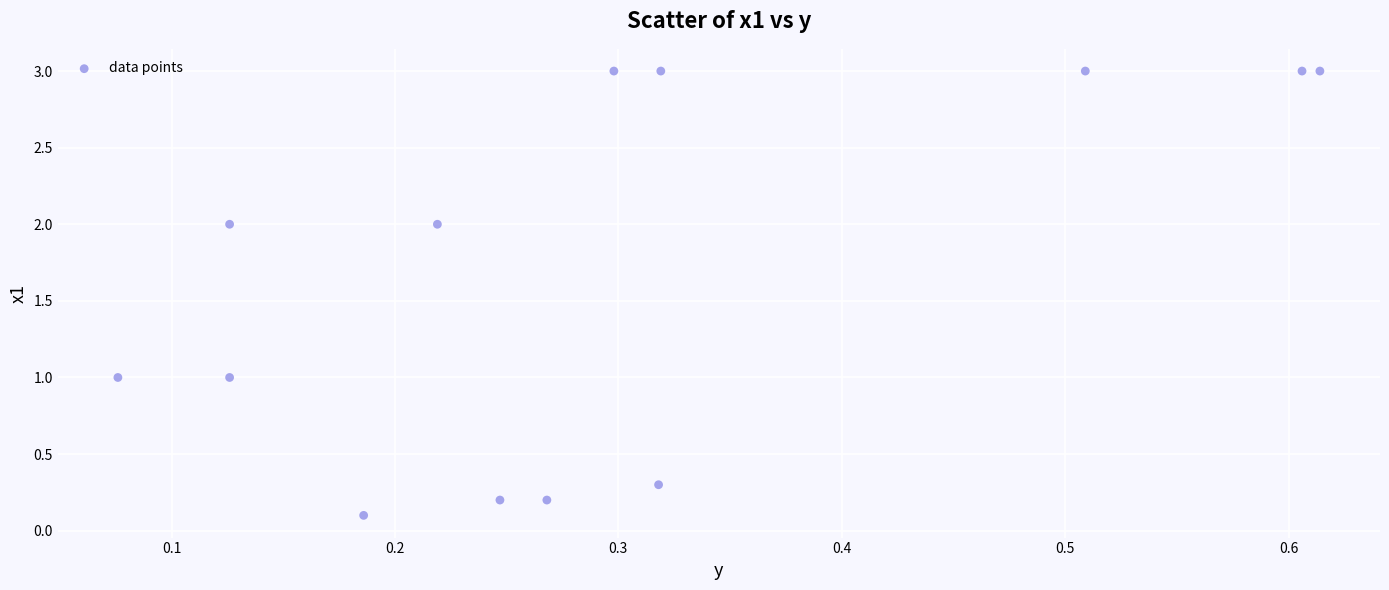

What is the range of X values (max minus min)?

0.5